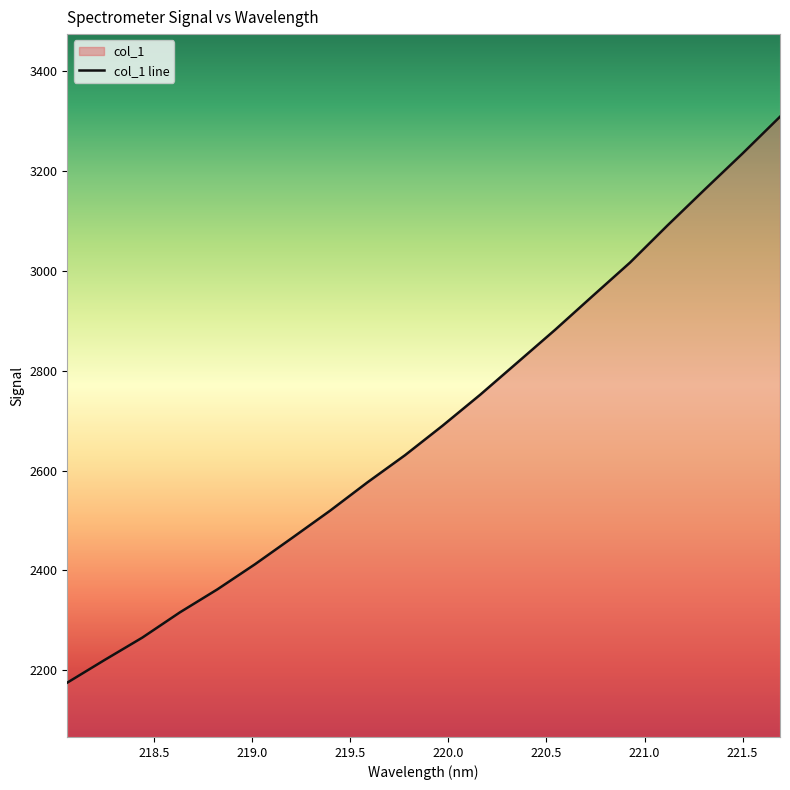

What is the difference between the maximum and minimum values?

1133.2